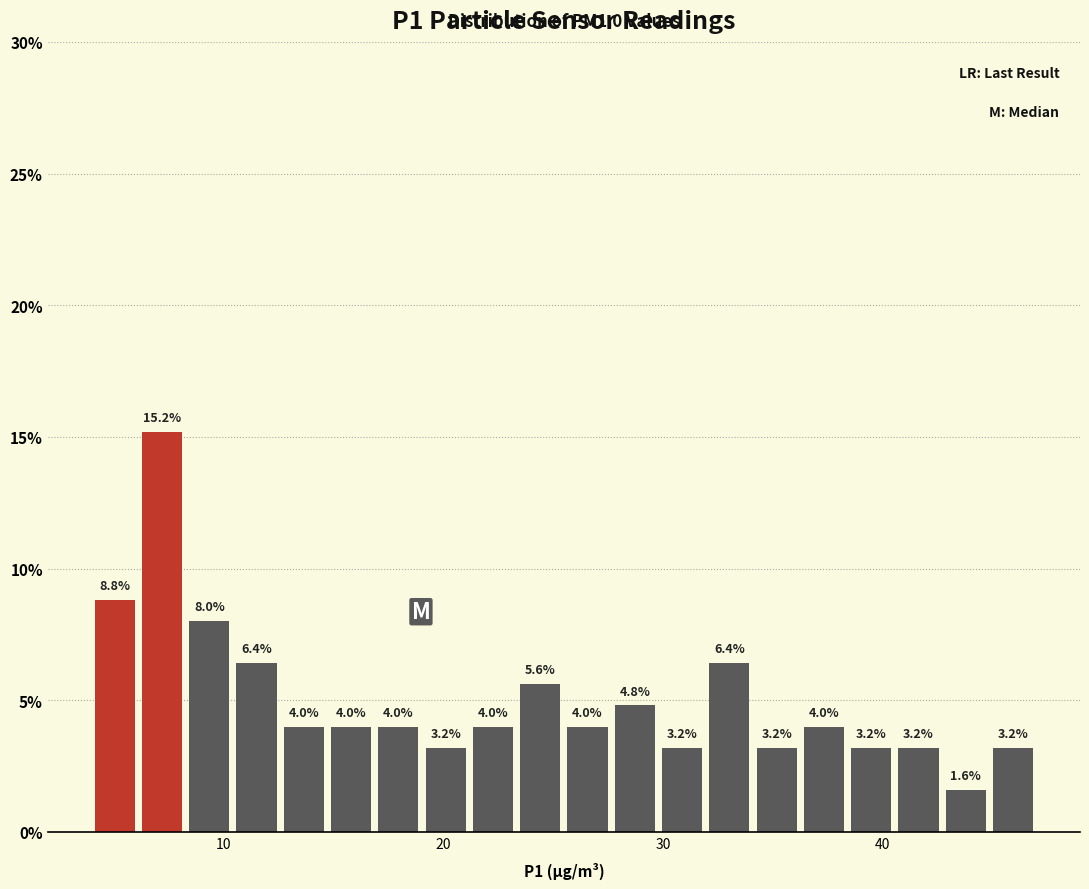

Around what value on the x-axis is the tallest bar? Give the approximate position of its centre, as read against the axis.

7